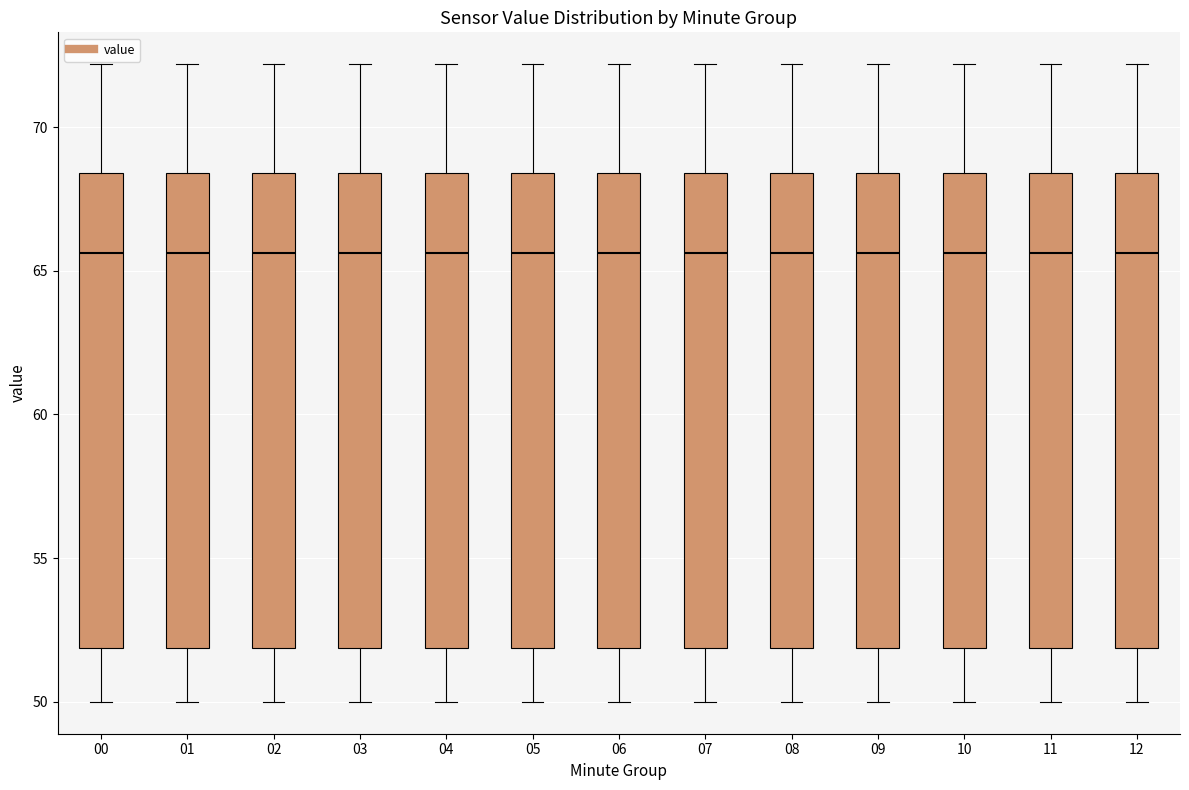

Reading left to right, read every box against the y-axis: the position of its median line, the range the box covers, and the ends of its whiskers. The values are not printed on the chart, so give them approximately, as read against the axis.

00: median 65.5, box 52.0 to 68.5, whiskers 50.0 to 72.0
01: median 65.5, box 52.0 to 68.5, whiskers 50.0 to 72.0
02: median 65.5, box 52.0 to 68.5, whiskers 50.0 to 72.0
03: median 65.5, box 52.0 to 68.5, whiskers 50.0 to 72.0
04: median 65.5, box 52.0 to 68.5, whiskers 50.0 to 72.0
05: median 65.5, box 52.0 to 68.5, whiskers 50.0 to 72.0
06: median 65.5, box 52.0 to 68.5, whiskers 50.0 to 72.0
07: median 65.5, box 52.0 to 68.5, whiskers 50.0 to 72.0
08: median 65.5, box 52.0 to 68.5, whiskers 50.0 to 72.0
09: median 65.5, box 52.0 to 68.5, whiskers 50.0 to 72.0
10: median 65.5, box 52.0 to 68.5, whiskers 50.0 to 72.0
11: median 65.5, box 52.0 to 68.5, whiskers 50.0 to 72.0
12: median 65.5, box 52.0 to 68.5, whiskers 50.0 to 72.0